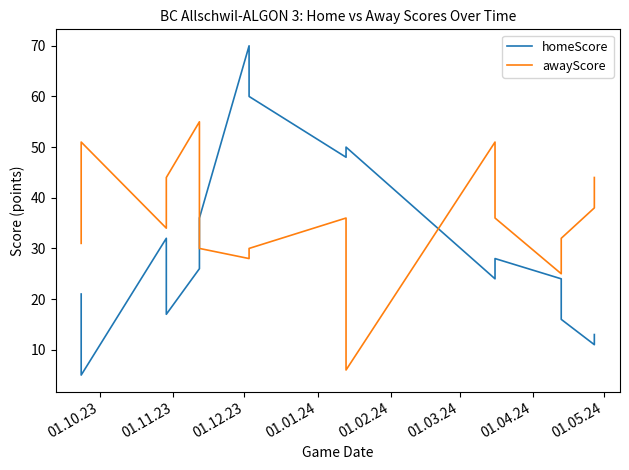

True or false: homeScore and awayScore intersect in this chart.

True